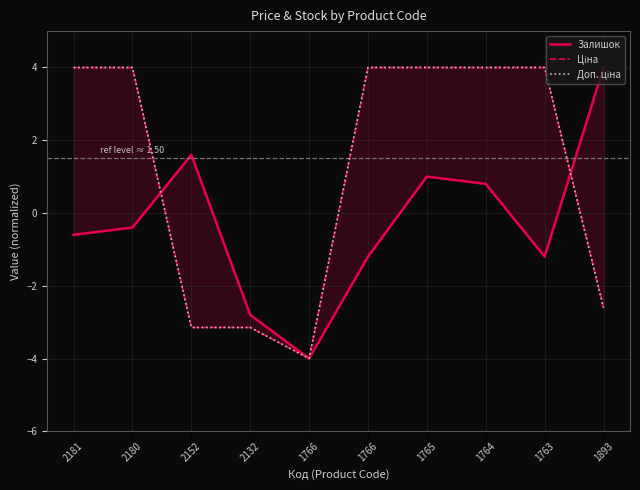

True or false: Доп. ціна has more than 1 interior local peaks.

False